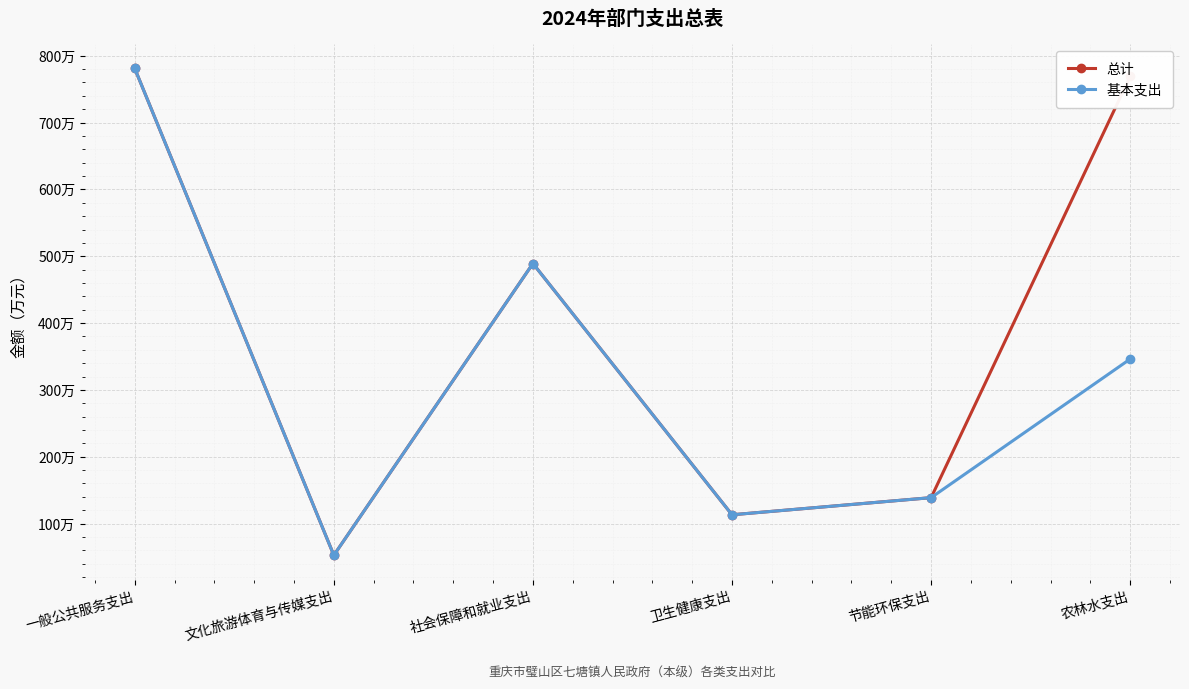

At which category does 基本支出 reach its first local peak?

社会保障和就业支出